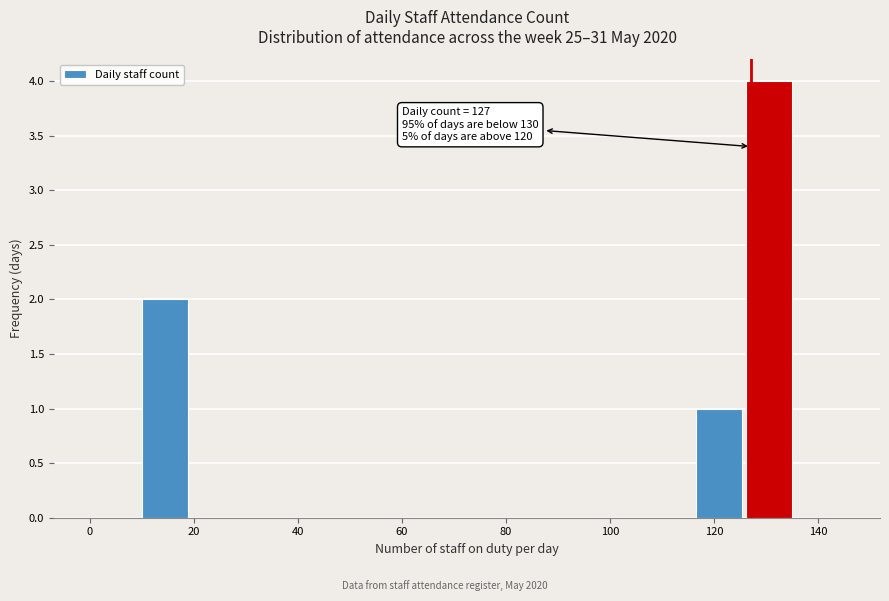

Over which range of the x-axis is the bar tallest?

126 to 136